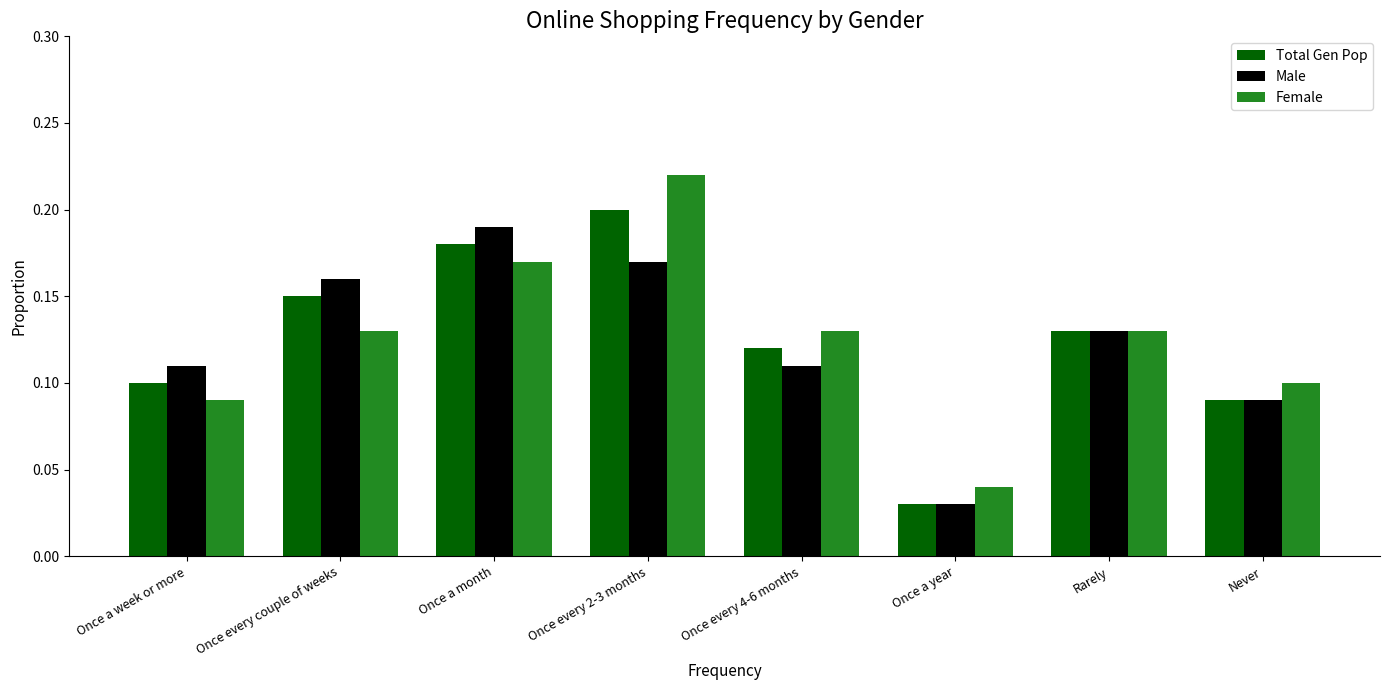

What is the sum of all Female values?

1.0